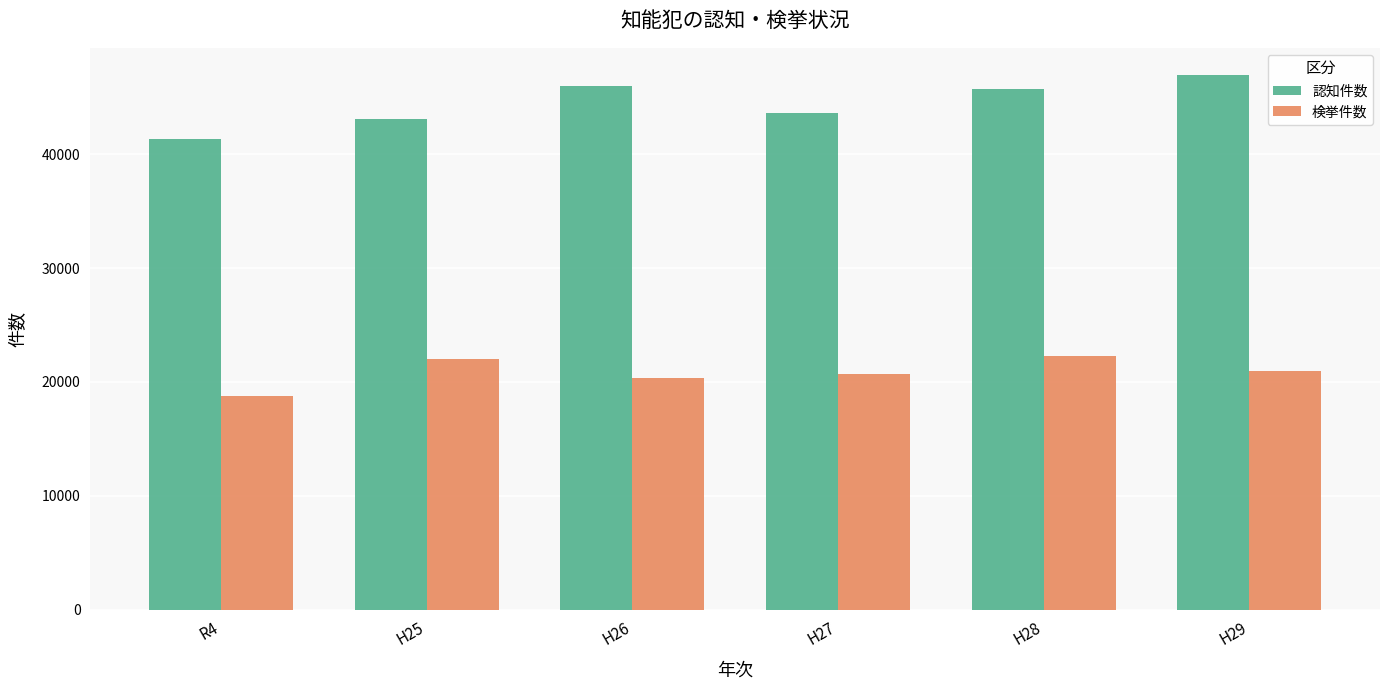

What is the sum of the 検挙件数 values at H28 and H26?

42631